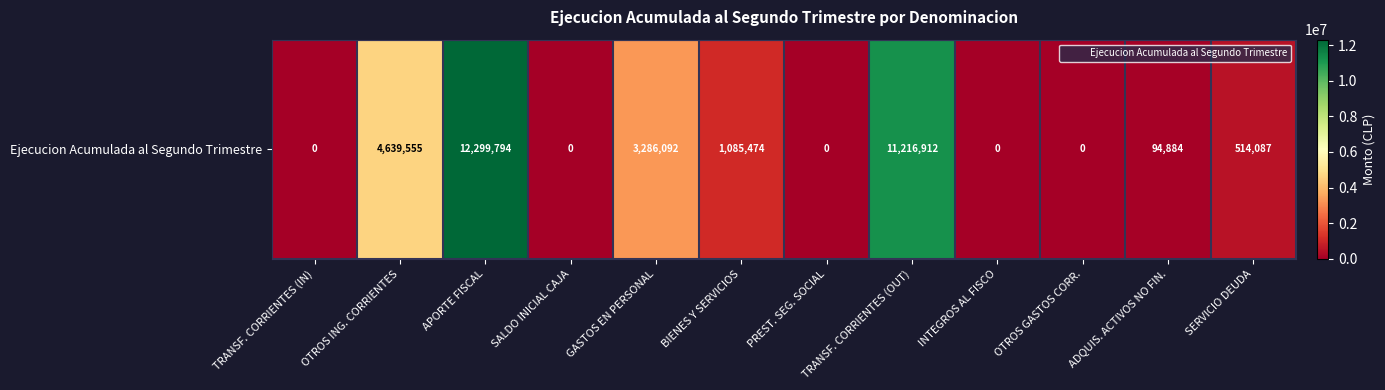

Reading left to right, what are all the values shown in this chart?

0	4639555	12299794	0	3286092	1085474	0	11216912	0	0	94884	514087